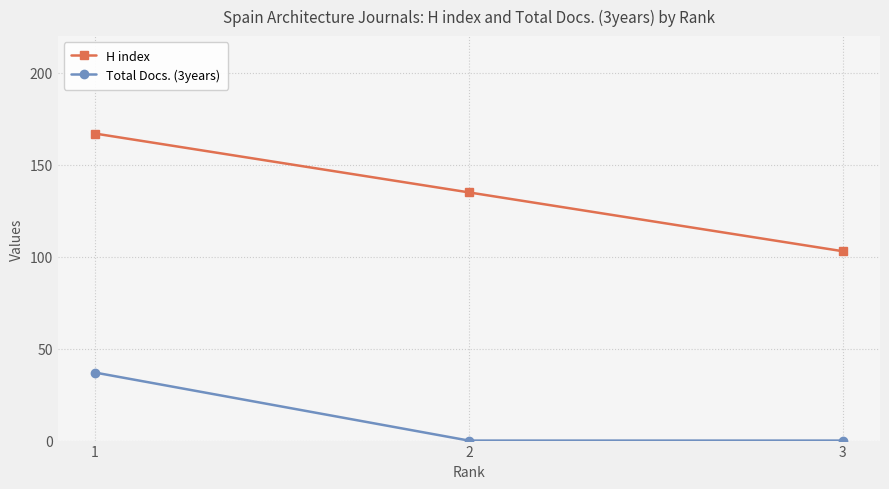

Does the chart display data point markers on the line(s)?

Yes